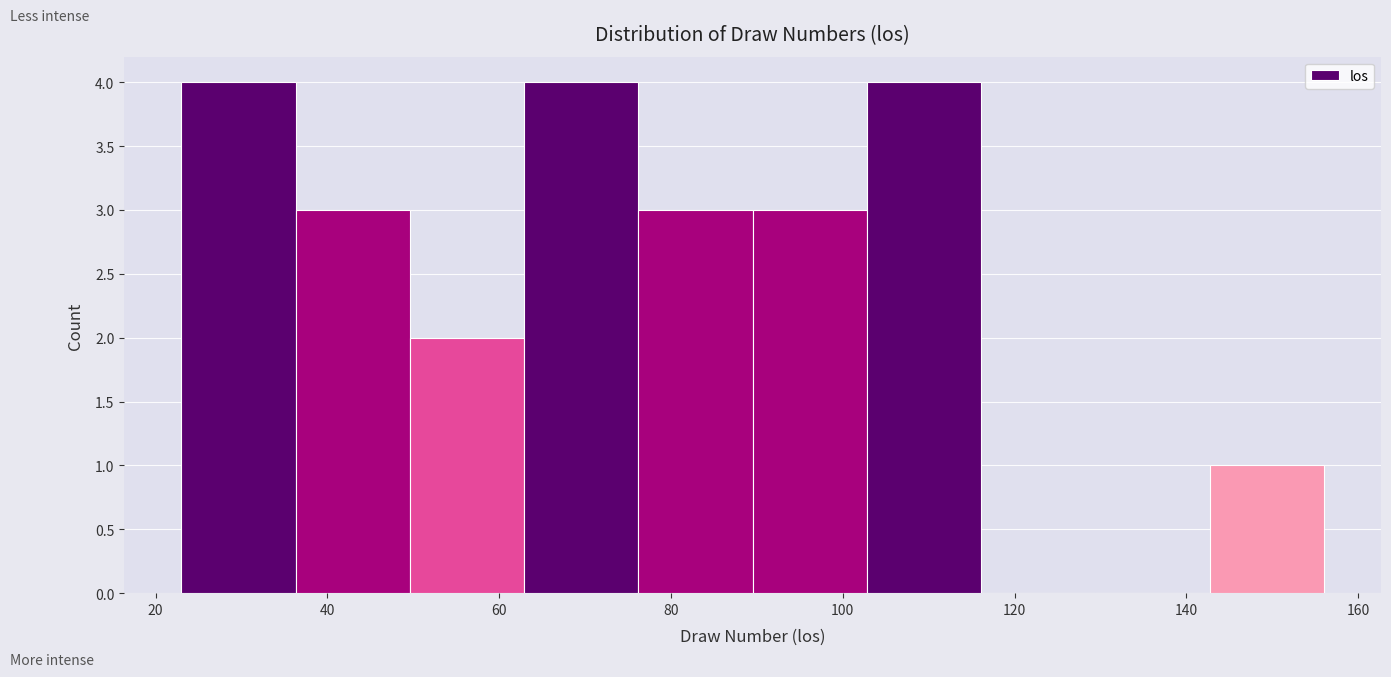

Reading left to right, list every bar in this chart as the range it spans on the x-axis followed by its height. Neither the bar edges nor the heights are printed on the chart, so give them approximately, as read against the axes.

24 to 36: 4
36 to 50: 3
50 to 62: 2
62 to 76: 4
76 to 90: 3
90 to 102: 3
102 to 116: 4
116 to 130: 0
130 to 142: 0
142 to 156: 1